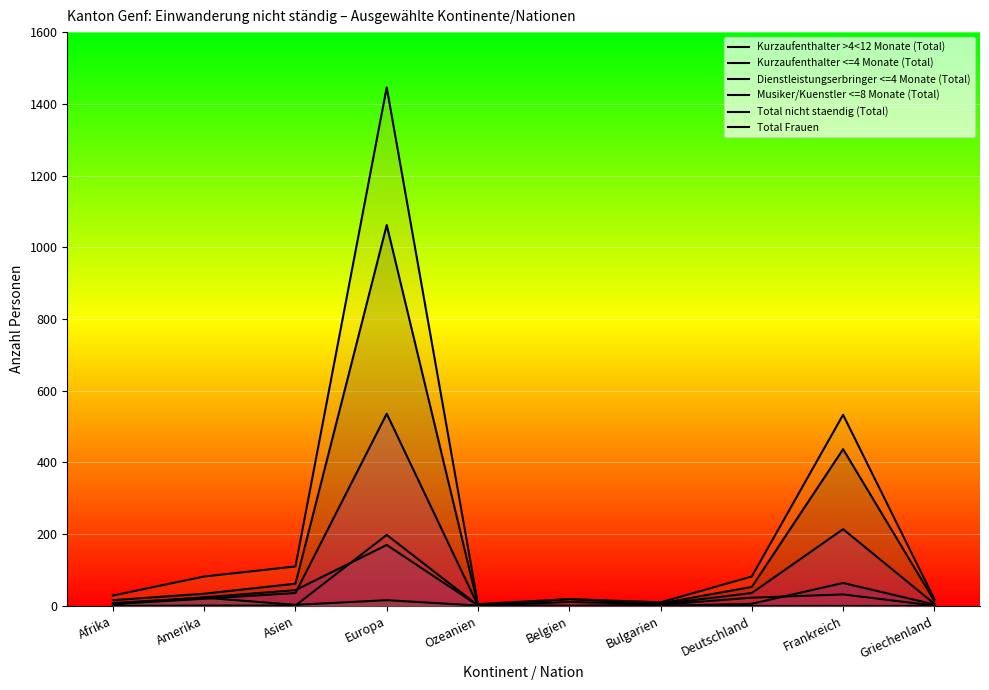

Reading left to right, extract all data points from this chart.

Kurzaufenthalter >4<12 Monate (Total): 16	34	62	1062	2	19	7	53	437	14
Kurzaufenthalter <=4 Monate (Total): 5	24	44	170	1	0	0	6	64	4
Dienstleistungserbringer <=4 Monate (Total): 0	1	1	198	1	0	3	23	32	1
Musiker/Kuenstler <=8 Monate (Total): 8	23	3	16	1	0	0	0	0	0
Total nicht staendig (Total): 29	82	110	1446	5	19	10	82	533	19
Total Frauen: 5	20	36	536	1	11	5	36	214	6